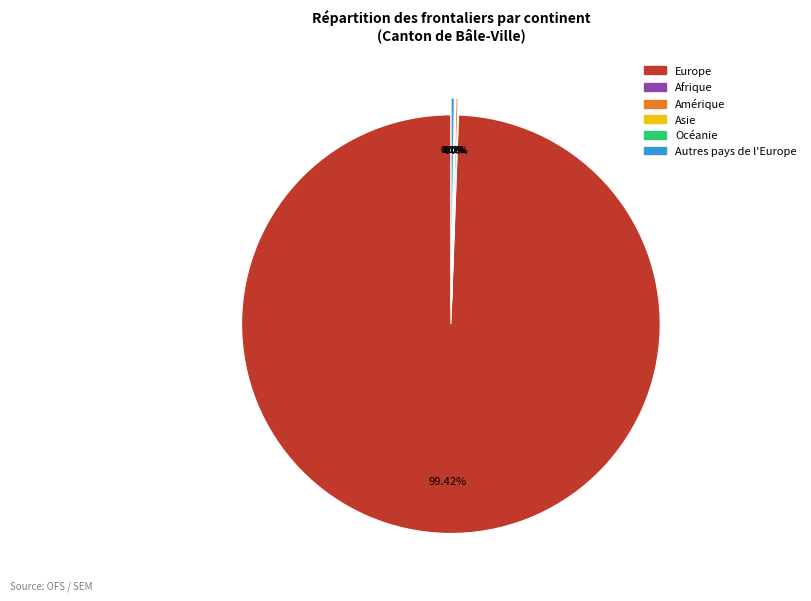

Is there any slice that represents more than half of the pie?

Yes